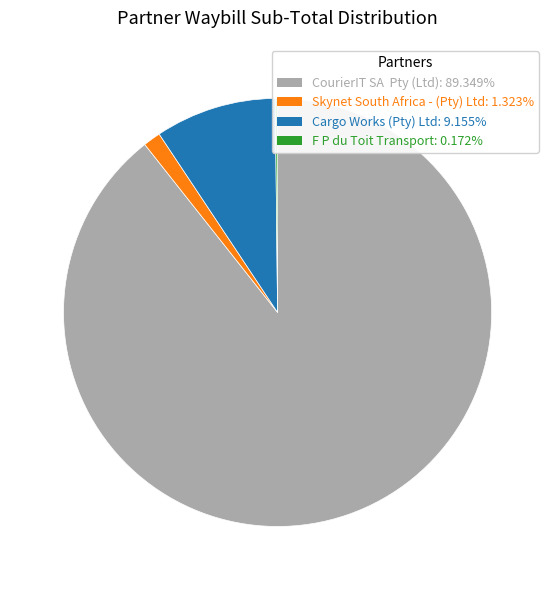

Approximately how many times larger is the value at CourierIT SA Pty (Ltd) compared to Cargo Works (Pty) Ltd?

9.8